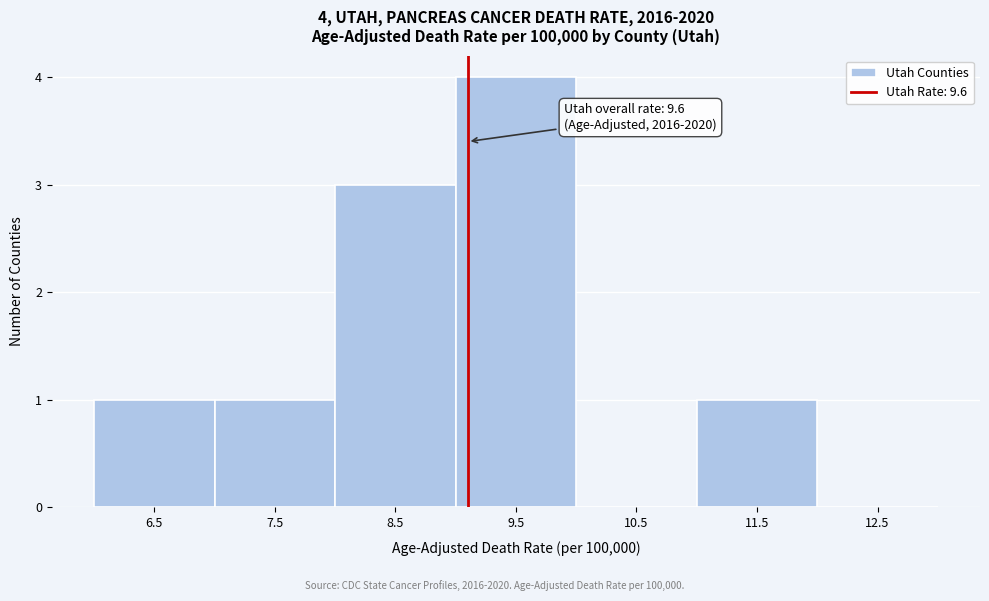

Reading left to right, what are all the values shown in this chart?

6.5=1	7.5=1	8.5=3	9.5=4	10.5=0	11.5=1	12.5=0